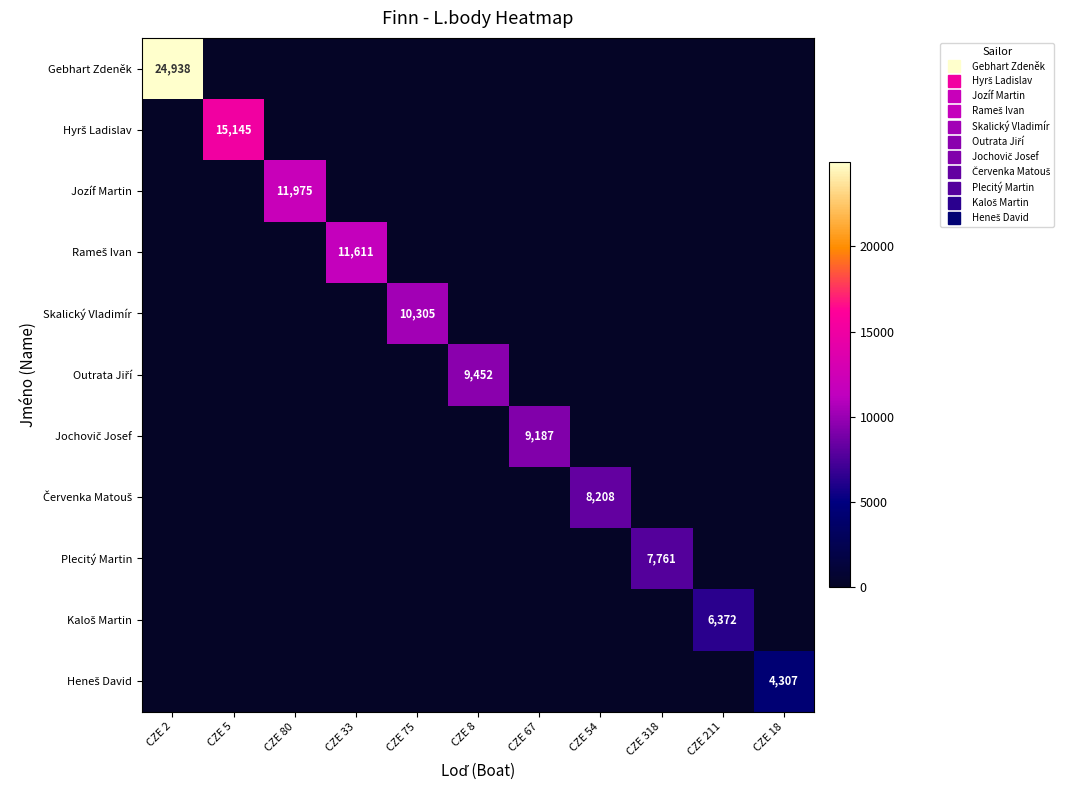

At CZE 2, list the series in order from largest to smallest.

Gebhart Zdeněk, Hyrš Ladislav, Jozíf Martin, Rameš Ivan, Skalický Vladimír, Outrata Jiří, Jochovič Josef, Červenka Matouš, Plecitý Martin, Kaloš Martin, Heneš David